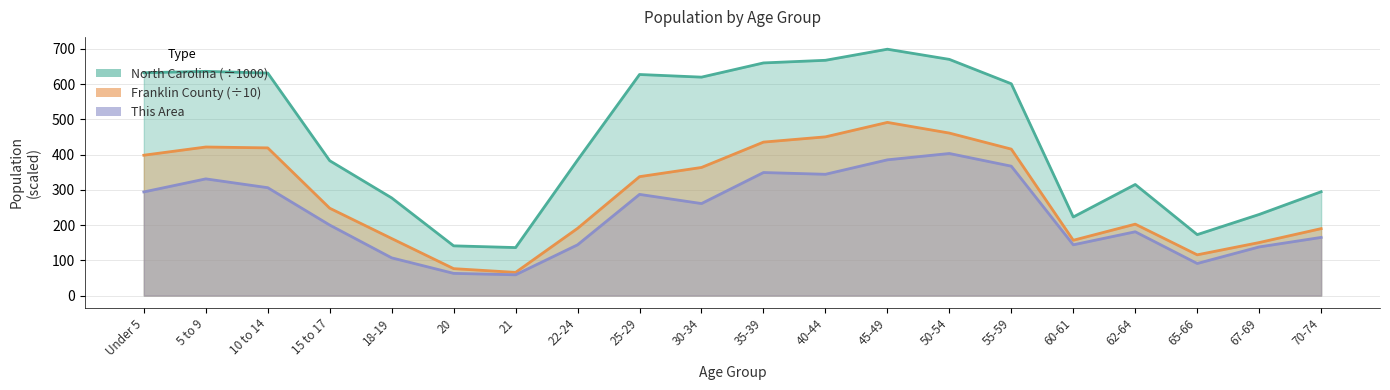

Rank the series by their maximum value, from highest to lowest.

North Carolina, Franklin County, This Area